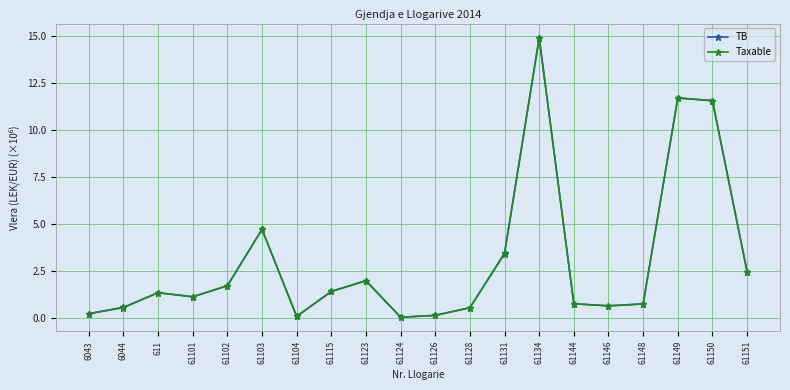

What is the label of the 17th point from the right?

61101